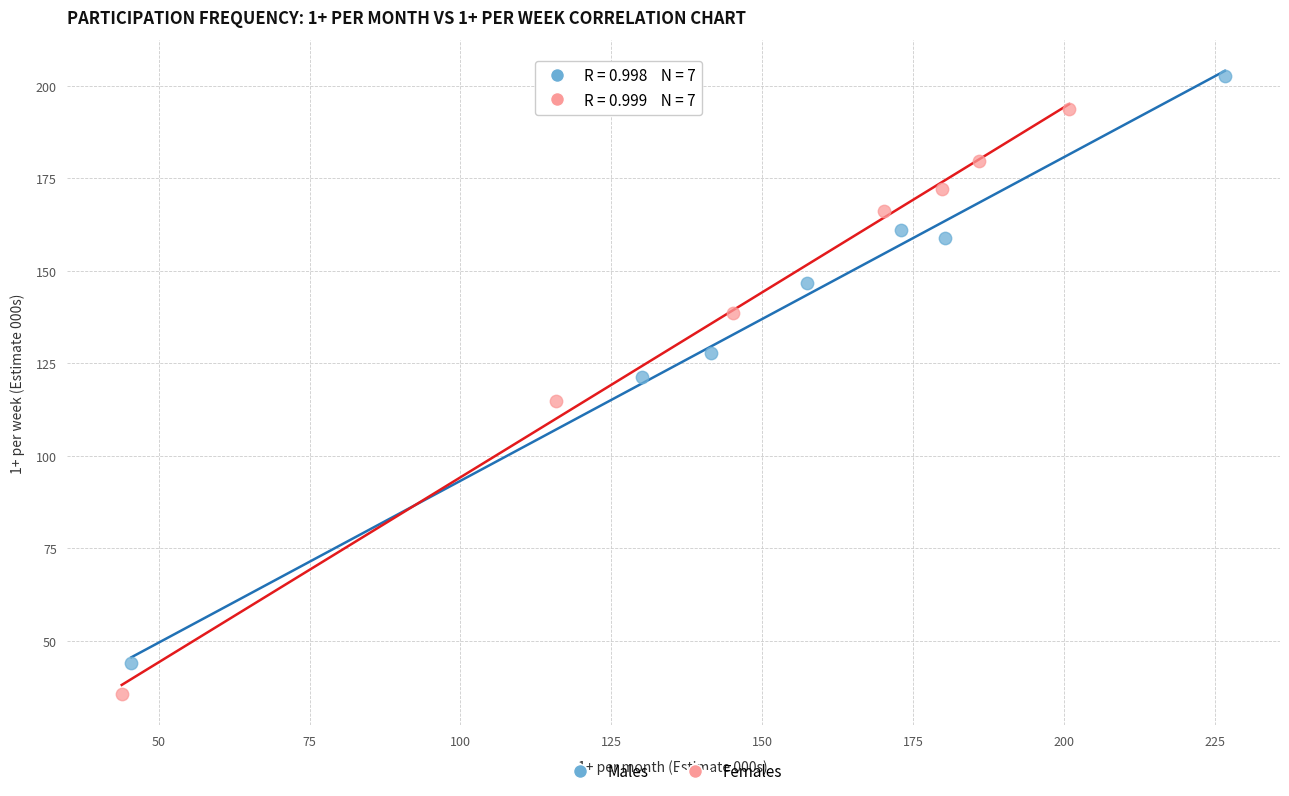

Which series has the largest Y range (max minus min)?

Males